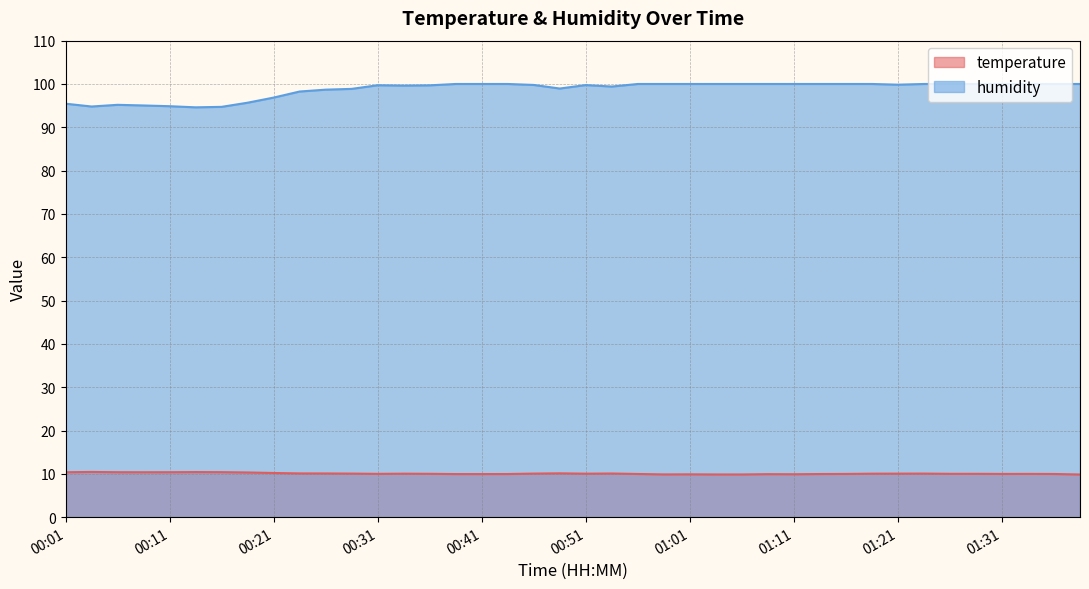

Which series has the widest spread of values?

humidity